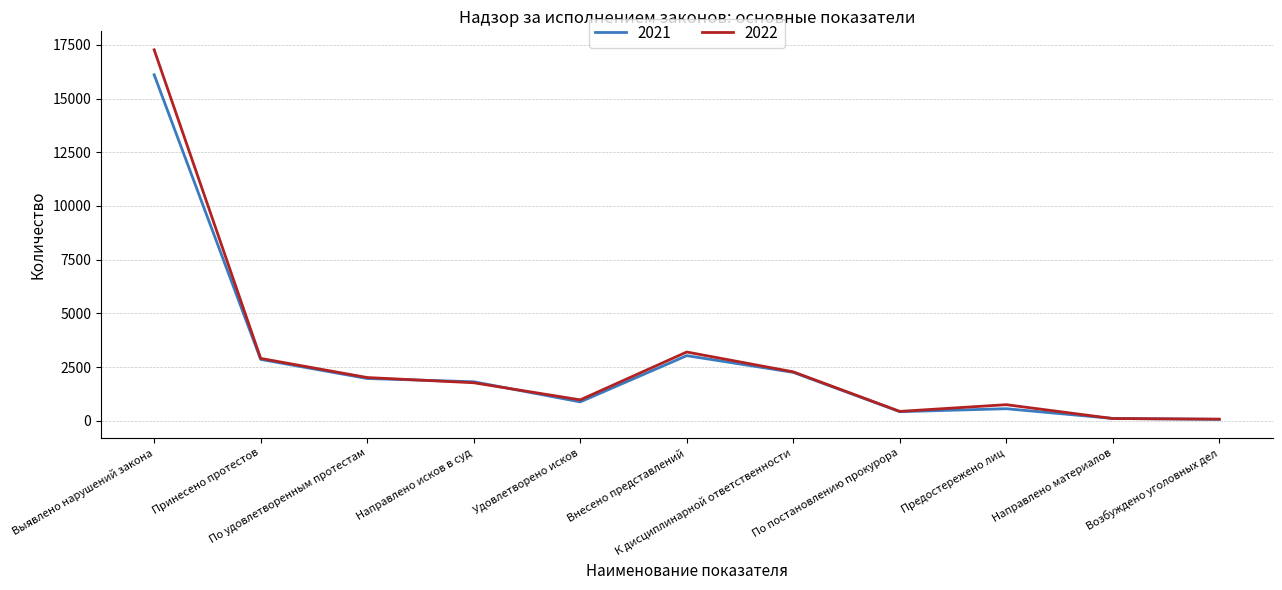

At which category does the chart reach its peak across all series?

Выявлено нарушений закона